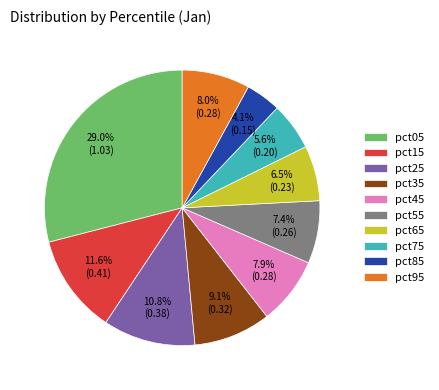

What is the smallest slice in the pie chart?

pct85